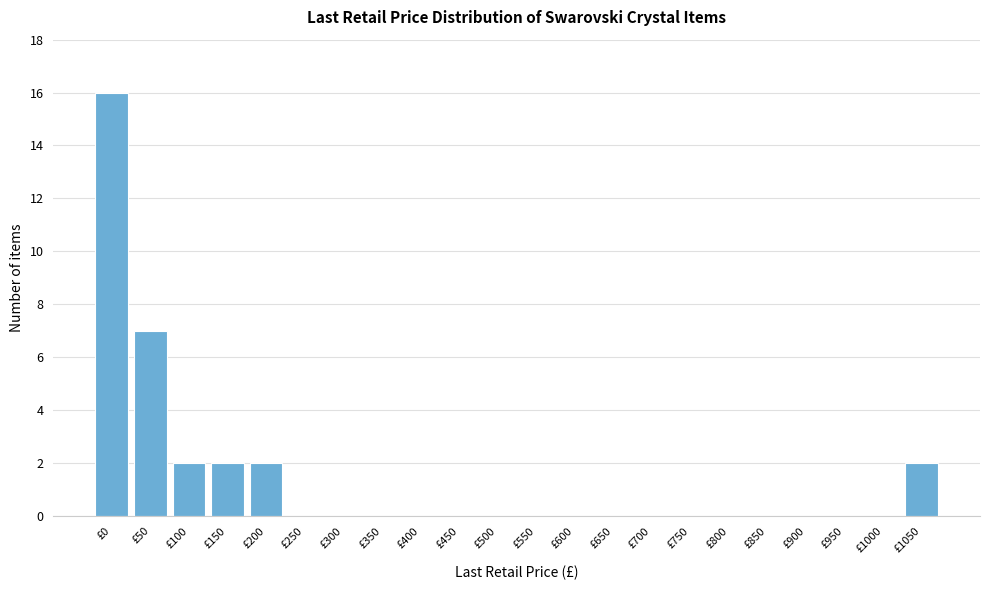

Reading left to right, transcribe all the data shown in this chart.

£0=16	£50=7	£100=2	£150=2	£200=2	£250=0	£300=0	£350=0	£400=0	£450=0	£500=0	£550=0	£600=0	£650=0	£700=0	£750=0	£800=0	£850=0	£900=0	£950=0	£1000=0	£1050=2